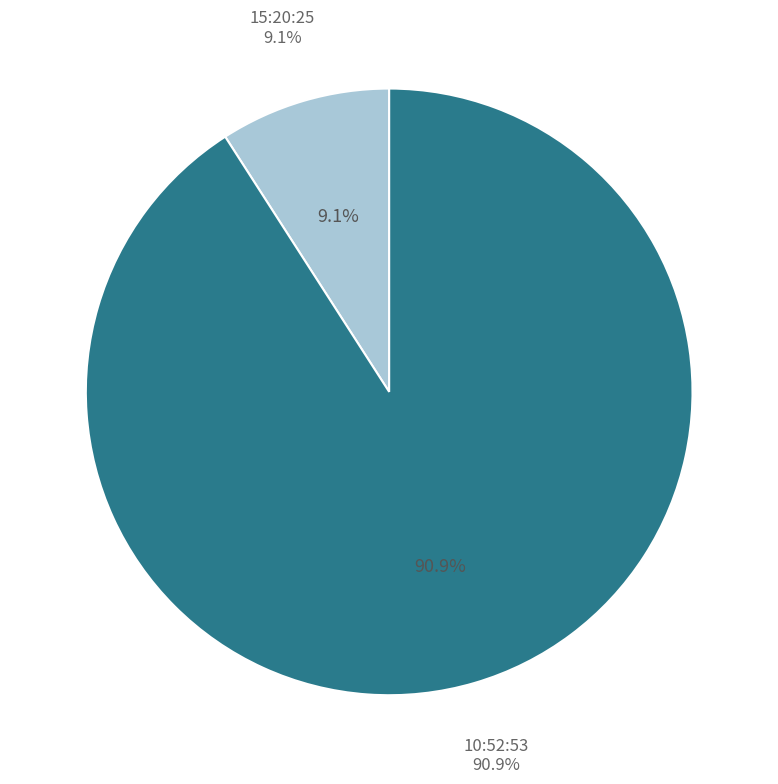

The 10:52:53 slice represents 91% of the pie. True or false?

True